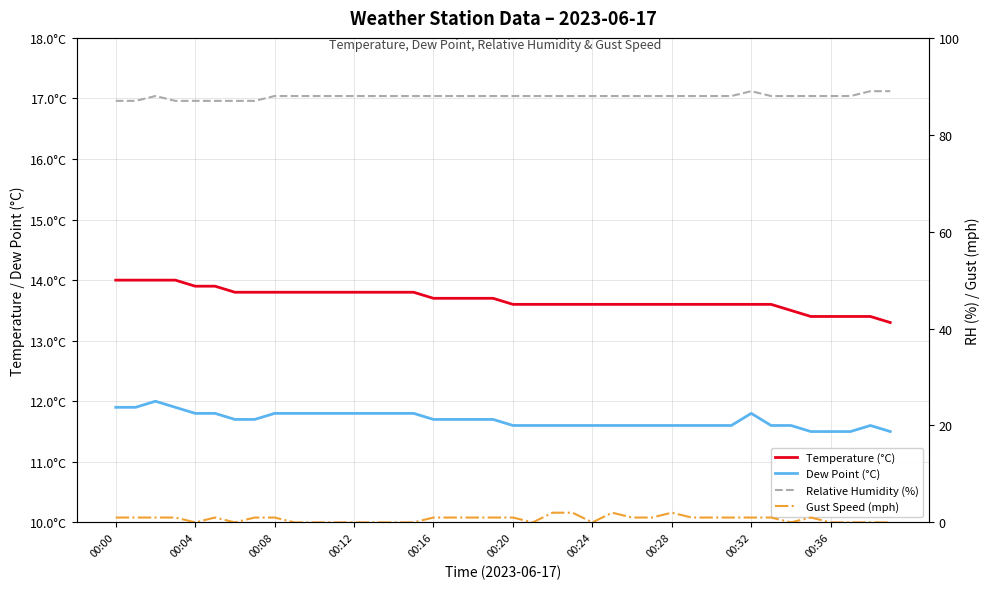

Reading left to right, extract all data points from this chart.

Temperature (°C): 14.0	14.0	14.0	14.0	13.9	13.9	13.8	13.8	13.8	13.8	13.8	13.8	13.8	13.8	13.8	13.8	13.7	13.7	13.7	13.7	13.6	13.6	13.6	13.6	13.6	13.6	13.6	13.6	13.6	13.6	13.6	13.6	13.6	13.6	13.5	13.4	13.4	13.4	13.4	13.3
Dew Point (°C): 11.9	11.9	12.0	11.9	11.8	11.8	11.7	11.7	11.8	11.8	11.8	11.8	11.8	11.8	11.8	11.8	11.7	11.7	11.7	11.7	11.6	11.6	11.6	11.6	11.6	11.6	11.6	11.6	11.6	11.6	11.6	11.6	11.8	11.6	11.6	11.5	11.5	11.5	11.6	11.5
Relative Humidity (%): 87.0	87.0	88.0	87.0	87.0	87.0	87.0	87.0	88.0	88.0	88.0	88.0	88.0	88.0	88.0	88.0	88.0	88.0	88.0	88.0	88.0	88.0	88.0	88.0	88.0	88.0	88.0	88.0	88.0	88.0	88.0	88.0	89.0	88.0	88.0	88.0	88.0	88.0	89.0	89.0
Gust Speed (mph): 1.0	1.0	1.0	1.0	0.0	1.0	0.0	1.0	1.0	0.0	0.0	0.0	0.0	0.0	0.0	0.0	1.0	1.0	1.0	1.0	1.0	0.0	2.0	2.0	0.0	2.0	1.0	1.0	2.0	1.0	1.0	1.0	1.0	1.0	0.0	1.0	0.0	0.0	0.0	0.0